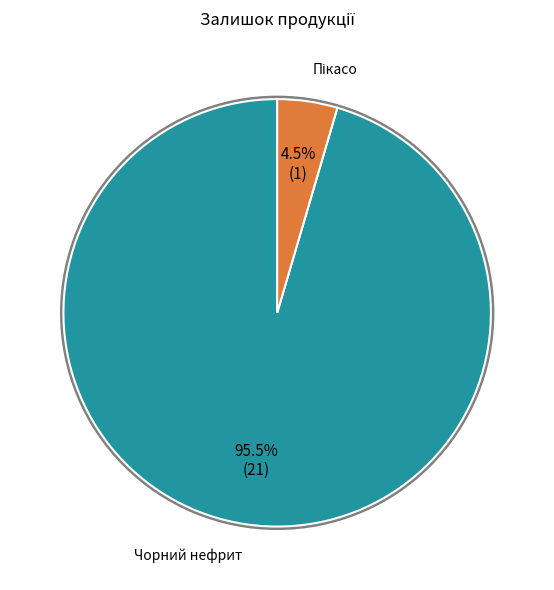

Does any single category account for the majority?

Yes